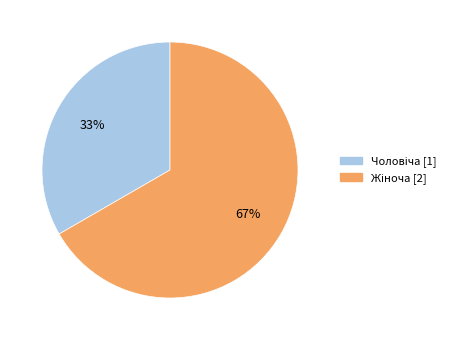

Is there any slice that represents more than half of the pie?

Yes